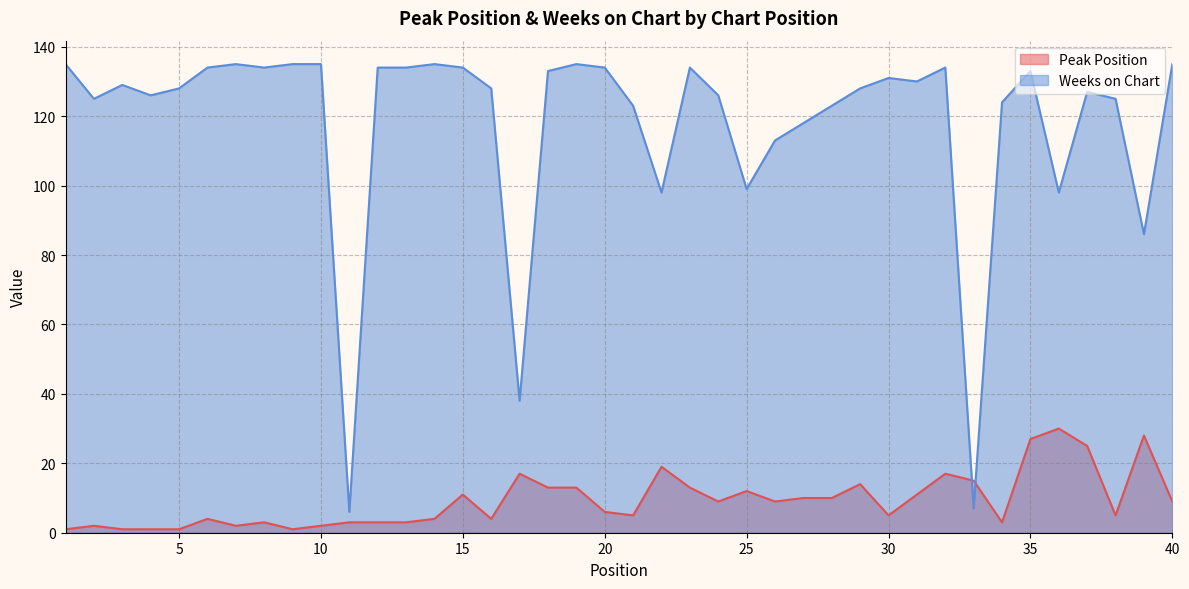

What is the difference between the Weeks on Chart values at 15 and 27?

16